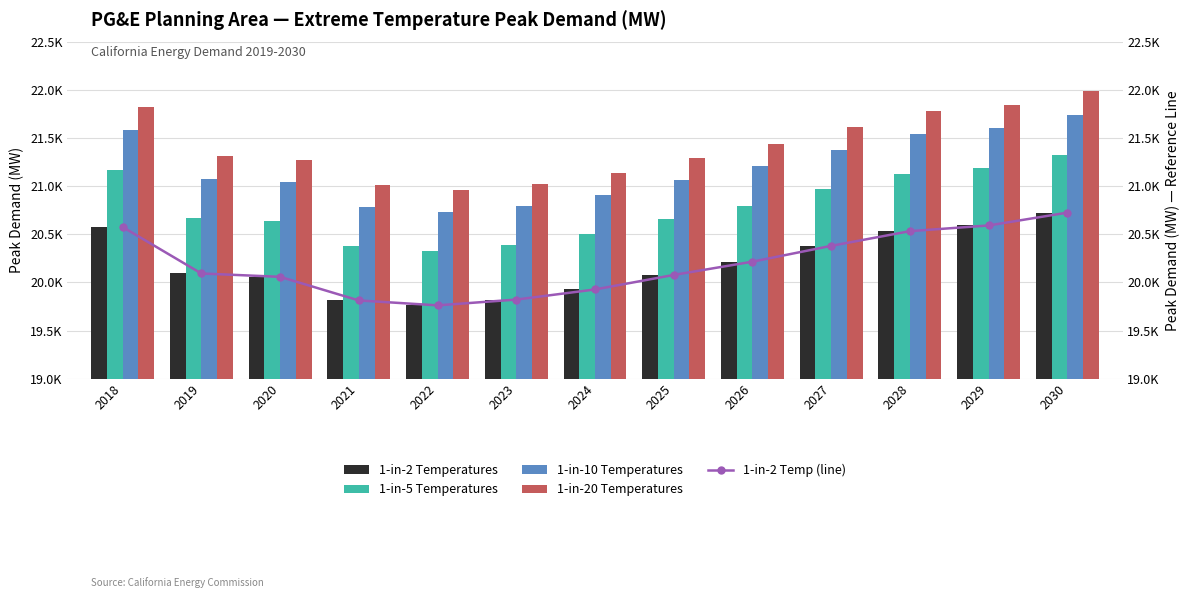

The value of 1-in-20 Temperatures at 2021 is 29687.8. True or false?

False